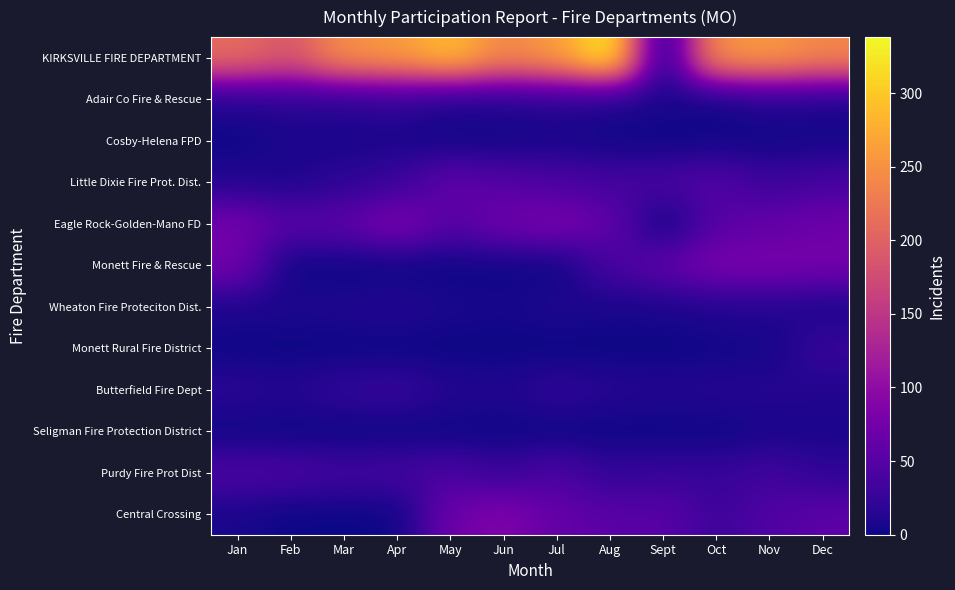

Reading right to left, what are all the values shown in this chart?

KIRKSVILLE FIRE DEPARTMENT: Dec=241	Nov=258	Oct=254	Sept=0	Aug=338	Jul=261	Jun=240	May=291	Apr=260	Mar=249	Feb=187	Jan=212
Adair Co Fire & Rescue: Dec=7	Nov=12	Oct=0	Sept=7	Aug=8	Jul=14	Jun=11	May=8	Apr=20	Mar=15	Feb=17	Jan=11
Cosby-Helena FPD: Dec=4	Nov=2	Oct=2	Sept=0	Aug=2	Jul=6	Jun=2	May=2	Apr=7	Mar=6	Feb=7	Jan=1
Little Dixie Fire Prot. Dist.: Dec=38	Nov=29	Oct=48	Sept=40	Aug=36	Jul=42	Jun=50	May=60	Apr=28	Mar=19	Feb=9	Jan=12
Eagle Rock-Golden-Mano FD: Dec=70	Nov=62	Oct=51	Sept=0	Aug=61	Jul=82	Jun=71	May=50	Apr=84	Mar=57	Feb=52	Jan=75
Monett Fire & Rescue: Dec=78	Nov=80	Oct=82	Sept=58	Aug=39	Jul=0	Jun=1	May=0	Apr=0	Mar=0	Feb=0	Jan=75
Wheaton Fire Proteciton Dist.: Dec=7	Nov=13	Oct=11	Sept=7	Aug=6	Jul=9	Jun=5	May=7	Apr=12	Mar=10	Feb=8	Jan=8
Monett Rural Fire District: Dec=27	Nov=4	Oct=2	Sept=0	Aug=0	Jul=0	Jun=0	May=0	Apr=0	Mar=0	Feb=0	Jan=1
Butterfield Fire Dept: Dec=11	Nov=14	Oct=14	Sept=12	Aug=15	Jul=21	Jun=11	May=13	Apr=26	Mar=23	Feb=13	Jan=17
Seligman Fire Protection District: Dec=7	Nov=6	Oct=0	Sept=0	Aug=0	Jul=0	Jun=0	May=0	Apr=0	Mar=0	Feb=0	Jan=1
Purdy Fire Prot Dist: Dec=20	Nov=33	Oct=25	Sept=26	Aug=22	Jul=43	Jun=27	May=41	Apr=36	Mar=33	Feb=41	Jan=43
Central Crossing: Dec=56	Nov=46	Oct=31	Sept=53	Aug=53	Jul=62	Jun=86	May=70	Apr=0	Mar=0	Feb=0	Jan=6